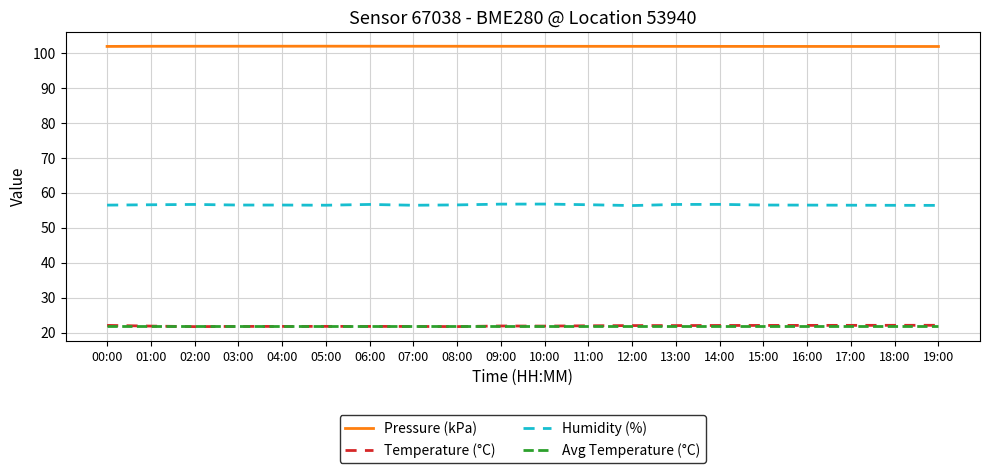

What is the highest value of the Temperature (°C) series?

22.1